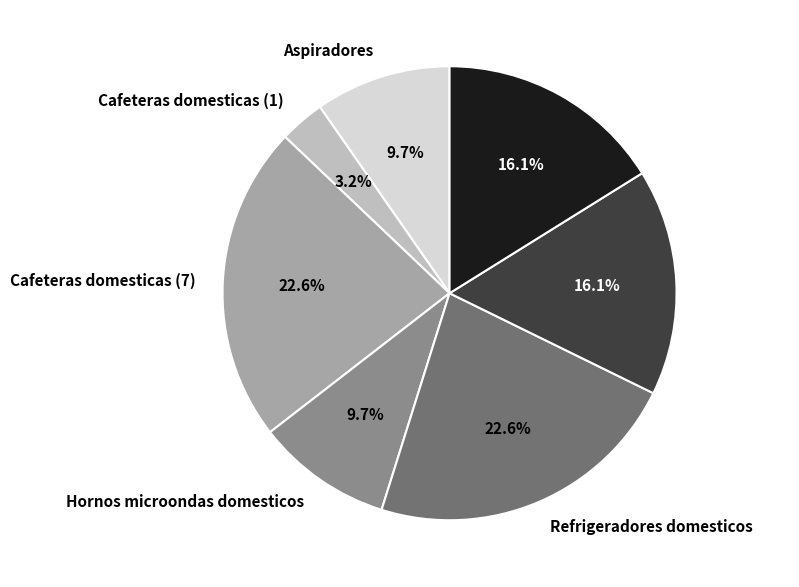

How many slices are in this pie chart?

7